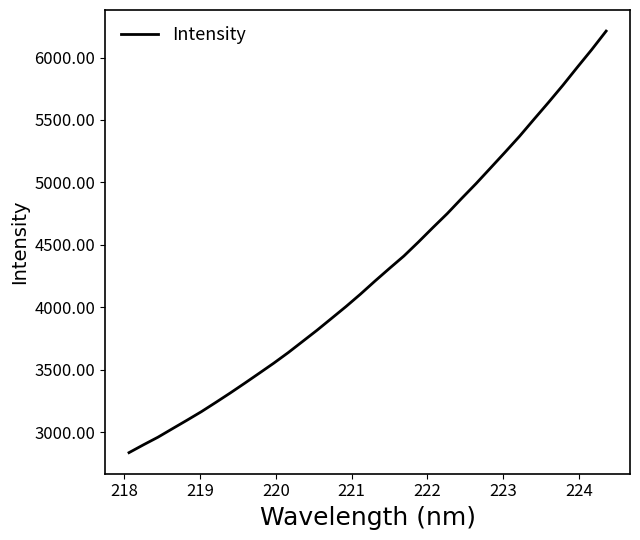

What is the smallest value displayed?

2837.2